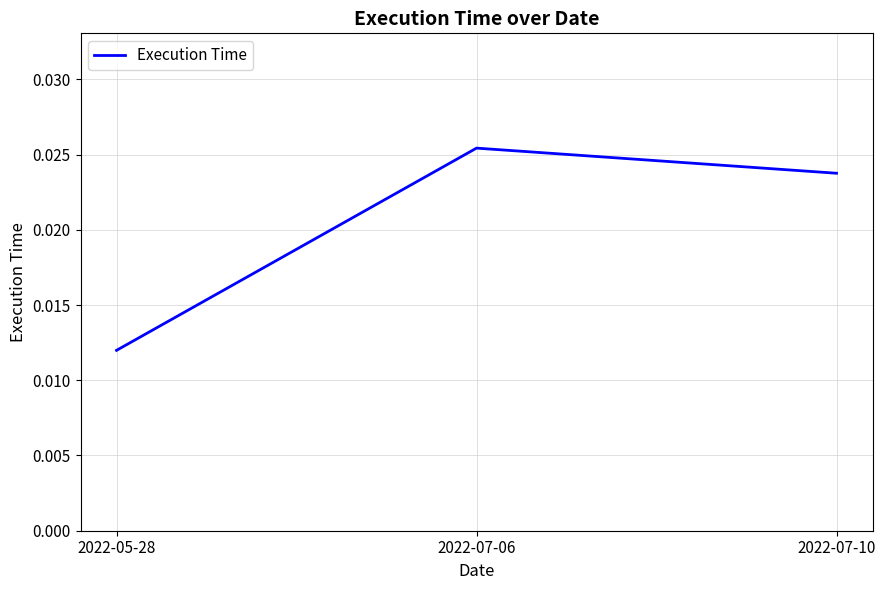

List the labels in order of value, largest first.

2022-07-06, 2022-07-10, 2022-05-28